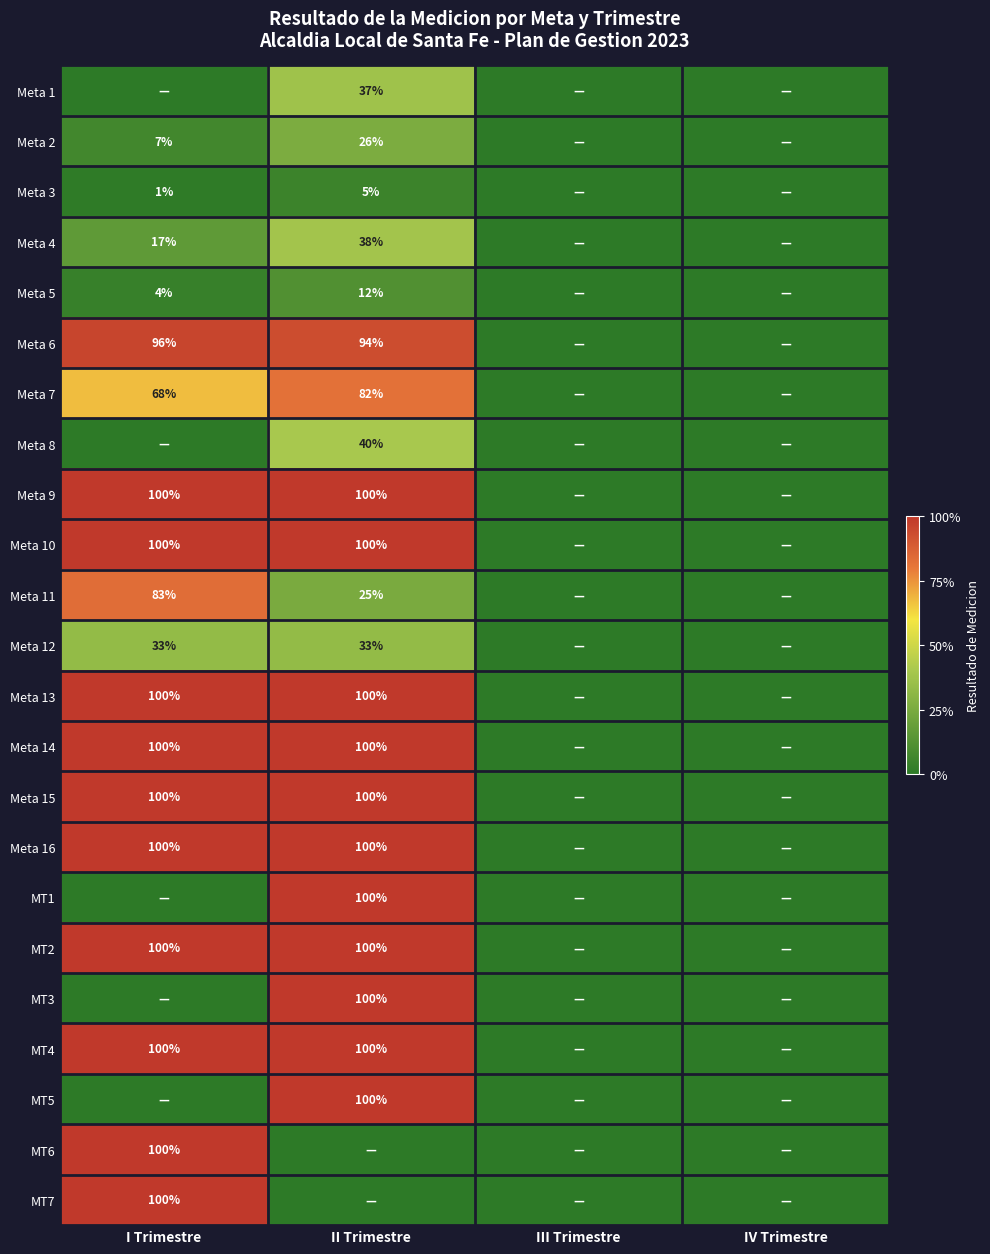

The MT7 series shows 100 at I Trimestre. True or false?

True